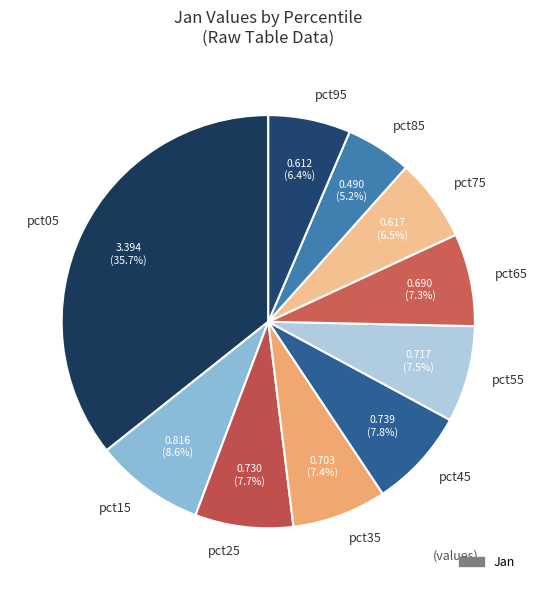

True or false: pct55 accounts for 1% of the total.

False